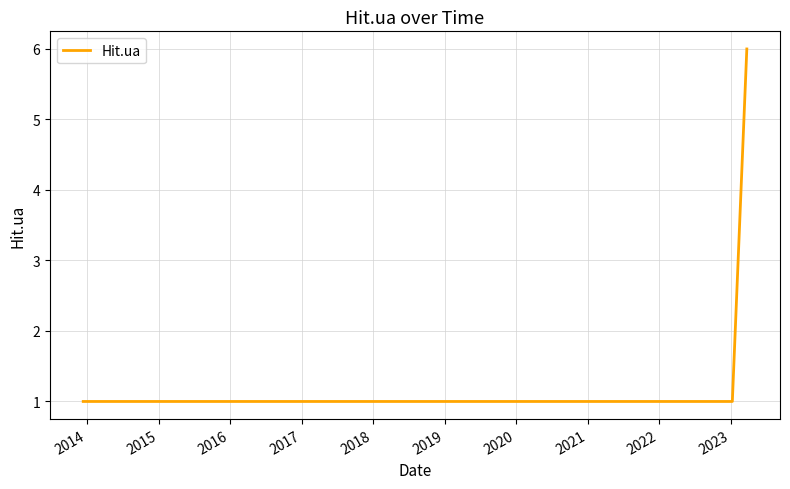

How many values are between 1 and 2?

4